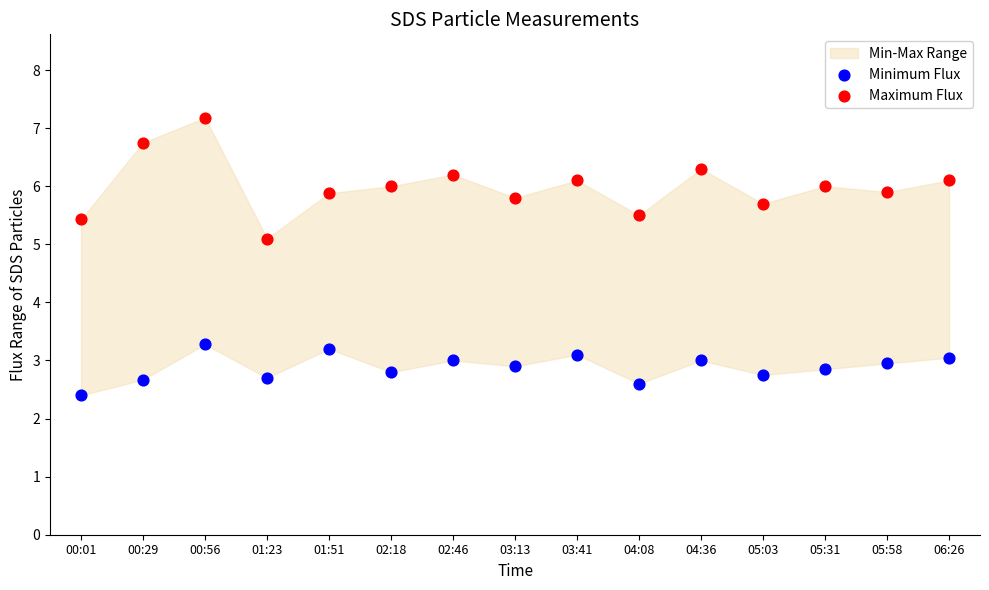

Which series has the widest spread of Y values?

Maximum Flux